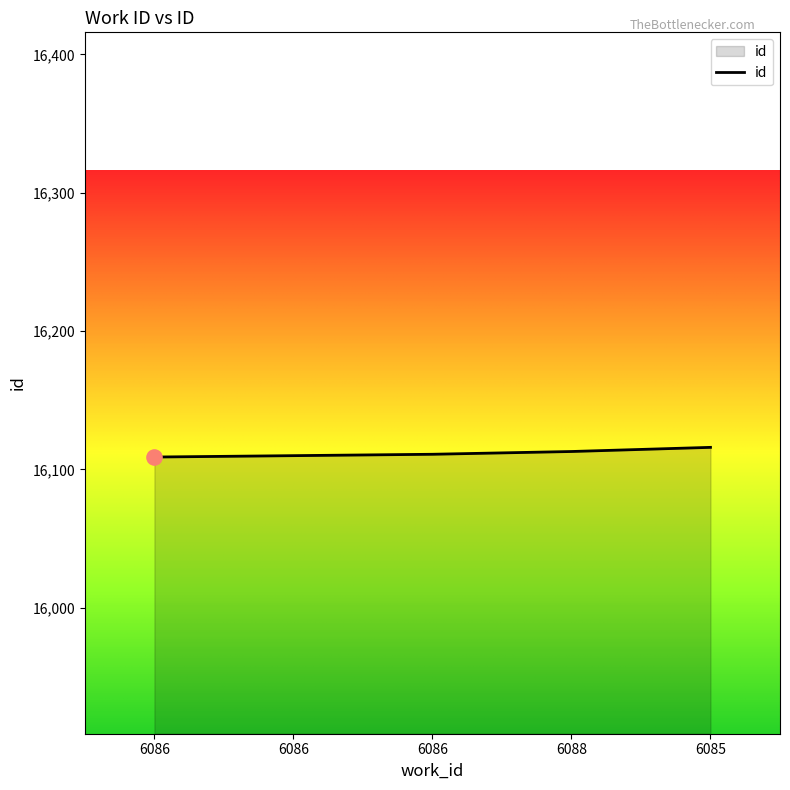

Approximately how many times larger is the value at 6086 compared to 6088?

1.0